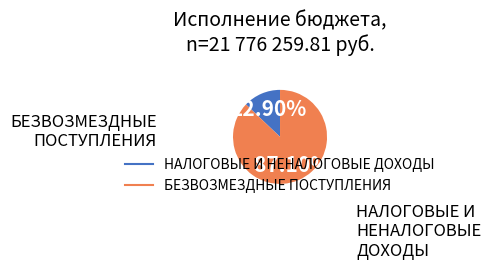

How many segments does this pie chart have?

2